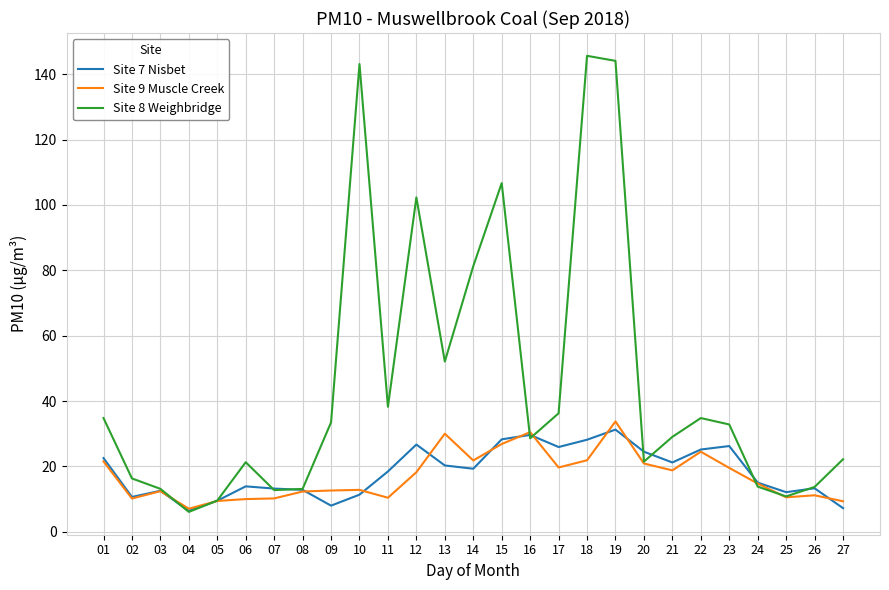

How many lines are shown in the chart?

3